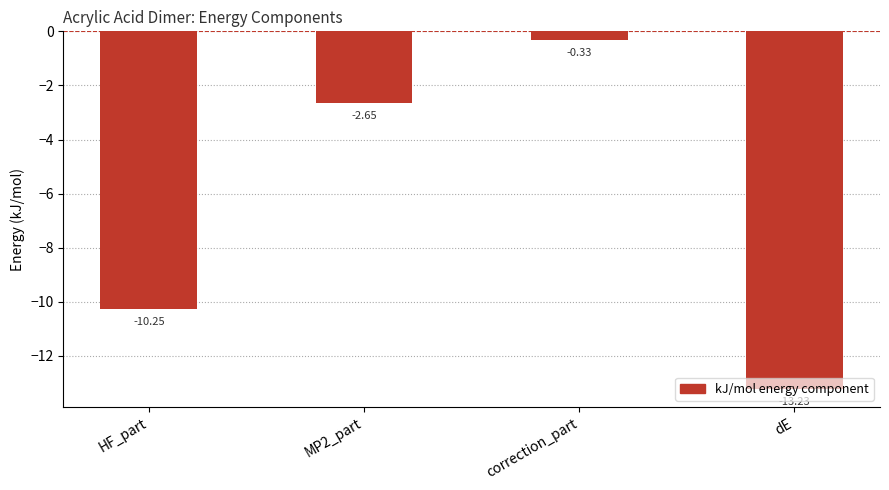

List the labels in order of value, largest first.

correction_part, MP2_part, HF_part, dE